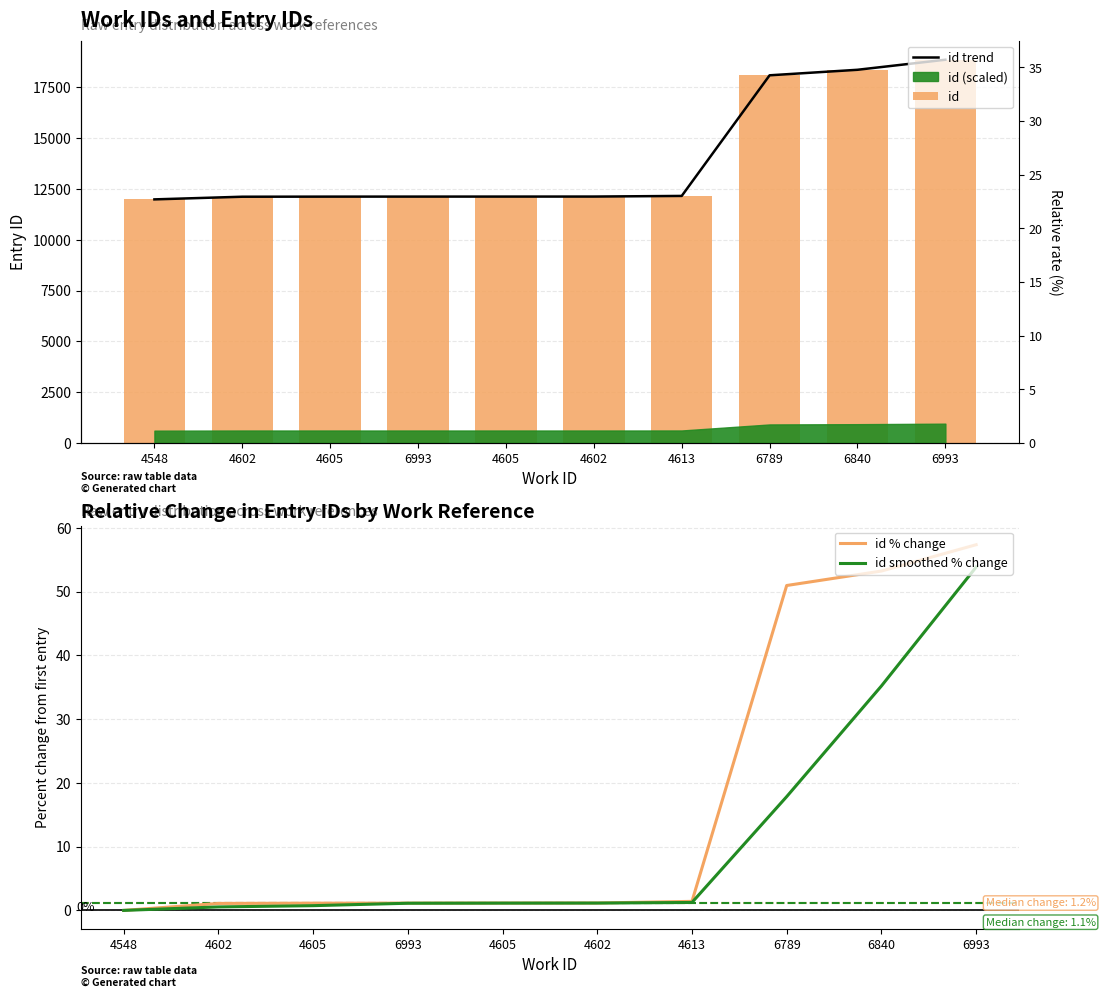

How many values in id smoothed % change are above zero?

9